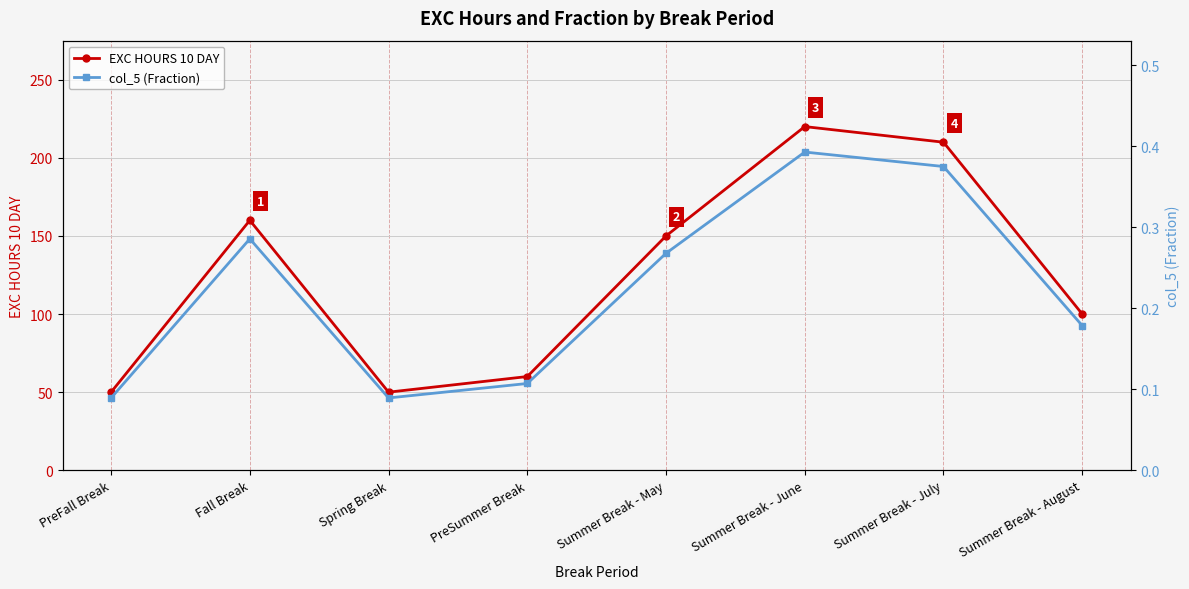

What is the sum of the col_5 (Fraction) values at Summer Break - July and Summer Break - June?

0.8